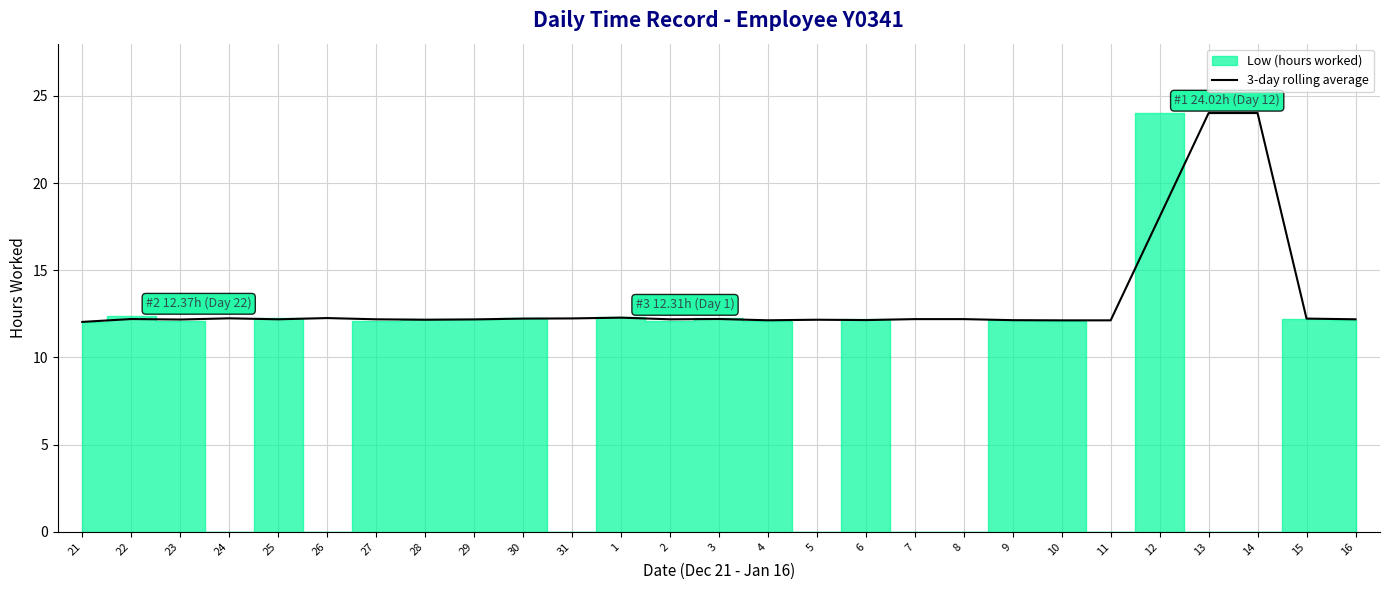

True or false: the data shows 12.2 at 15.

True